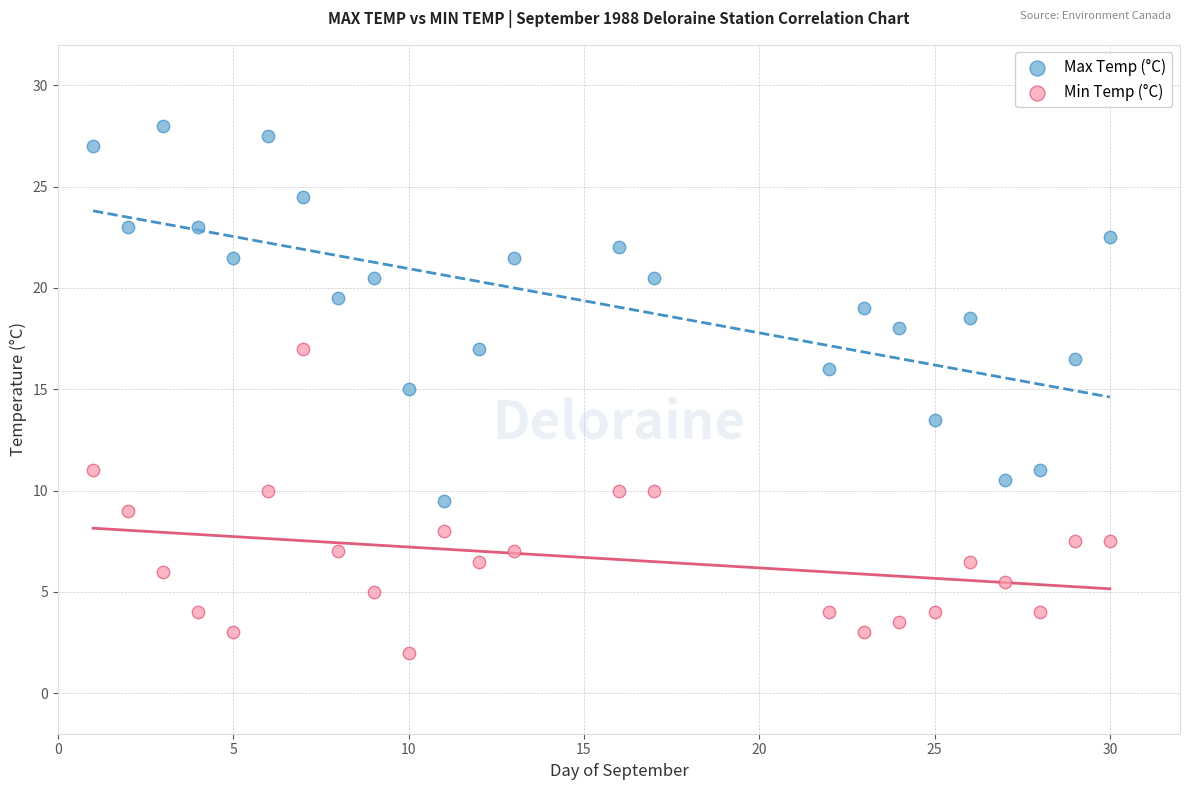

Which series reaches the maximum Y coordinate?

Max Temp (°C)